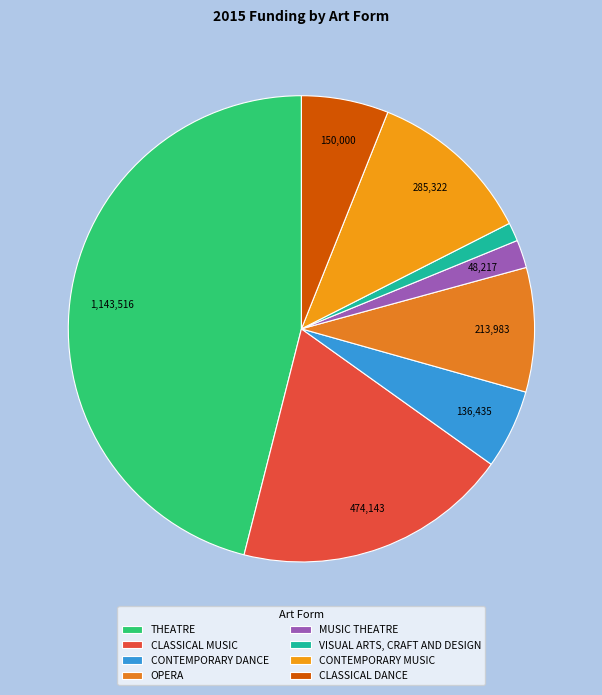

To the nearest percent, what percentage of the pie is CLASSICAL DANCE?

6%